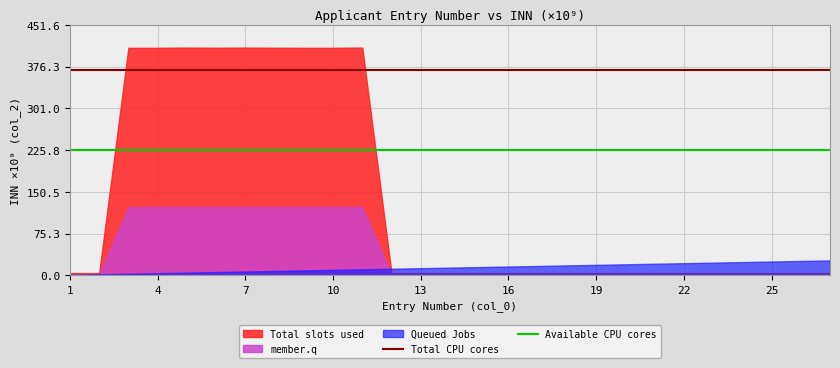

At which label is Available CPU cores closest to 225?

1